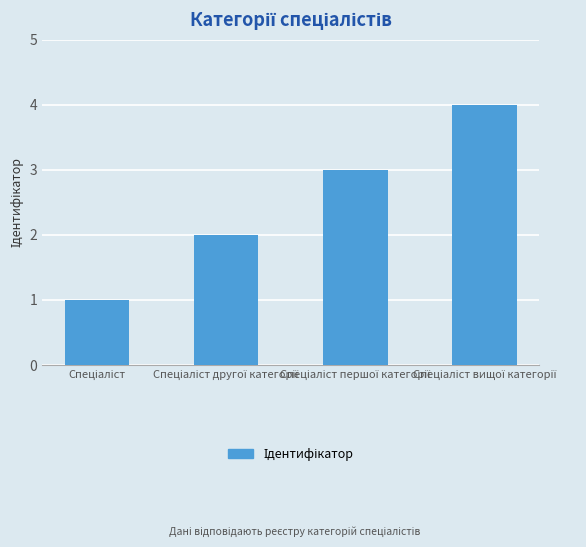

What is the maximum value shown in the chart?

4